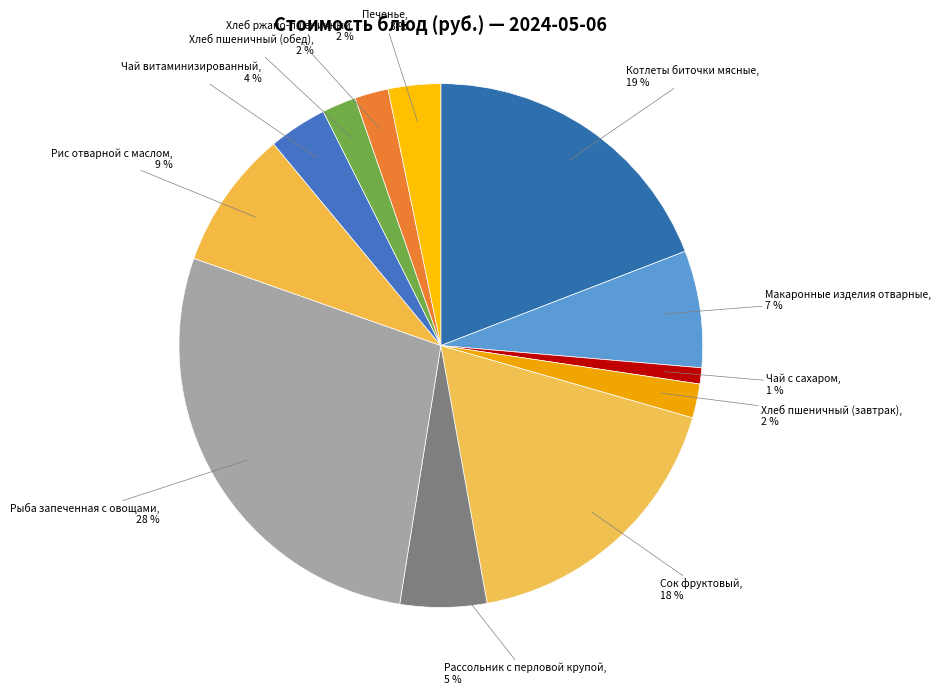

To the nearest percent, what is the average slice percentage?

8%